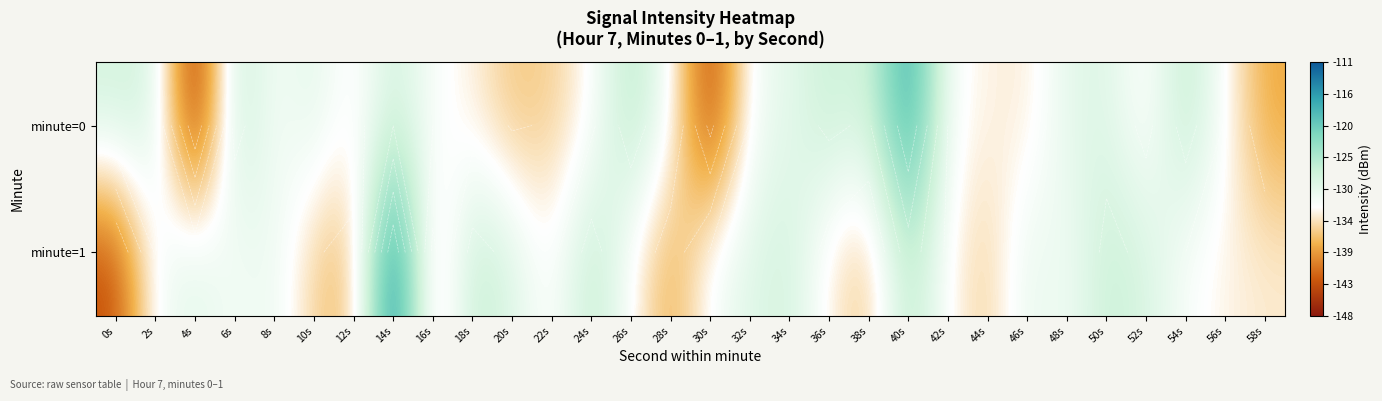

The value of minute=1 at 46s is -129.5. True or false?

True